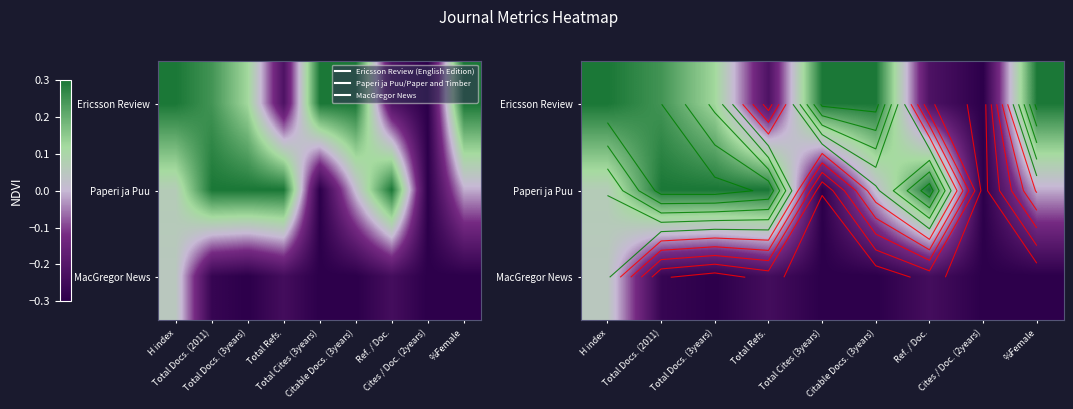

What is the difference between the second highest and minimum values in the Paperi ja Puu series?

0.6